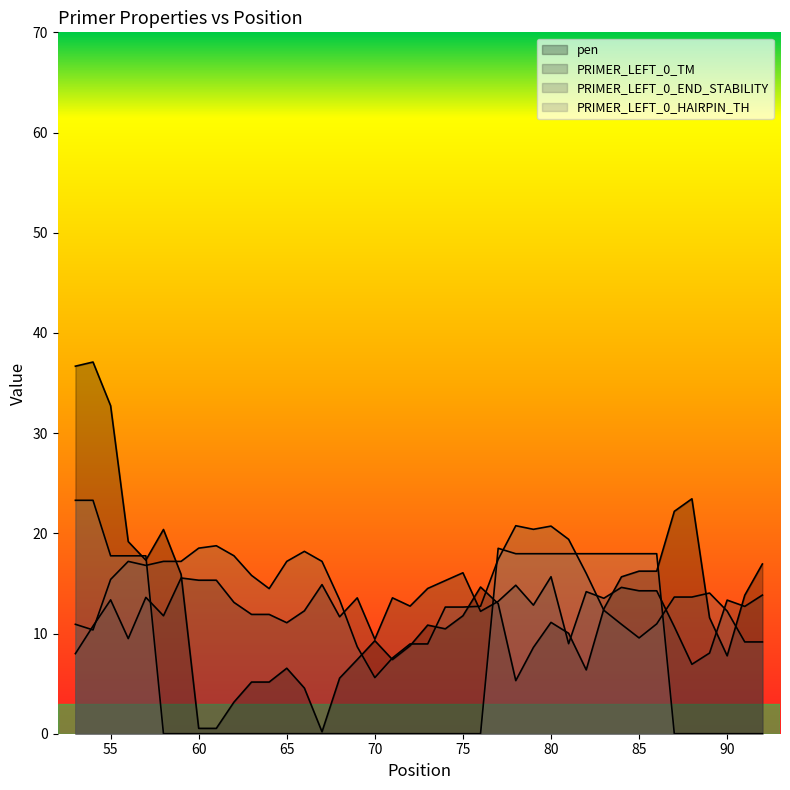

Does the chart display data point markers on the line(s)?

No